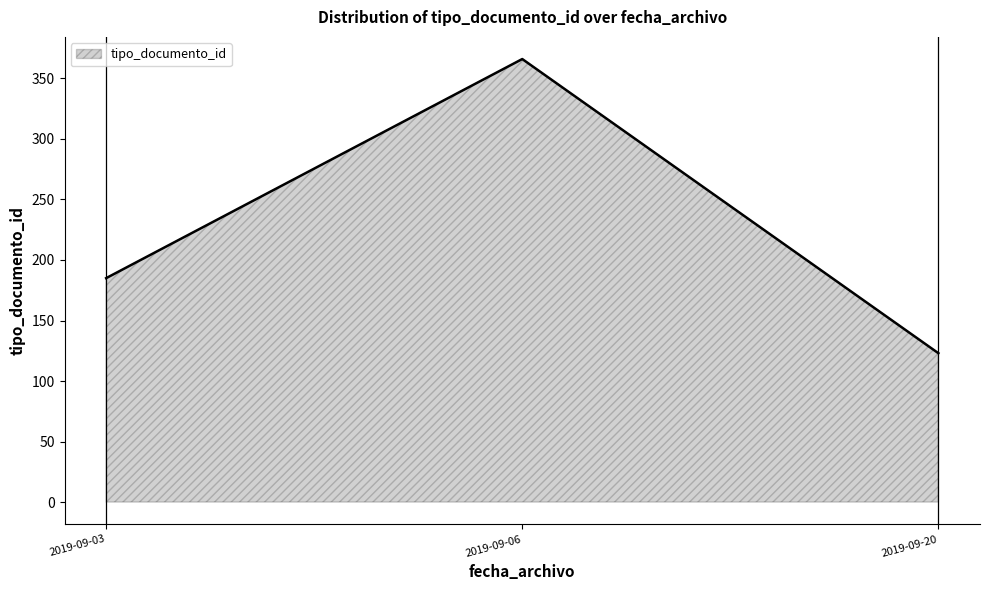

What is the value of the 3rd point from the left?

123